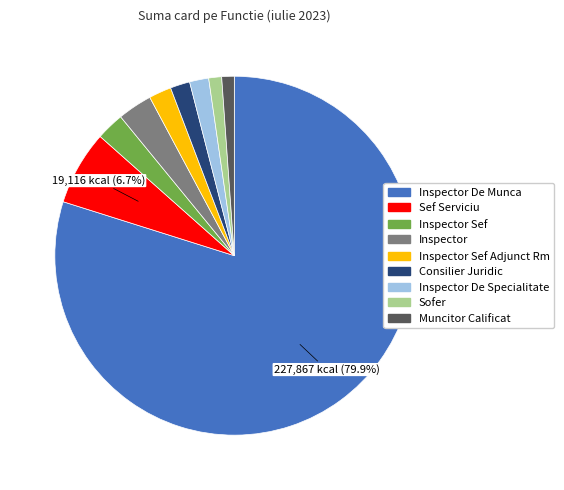

Is there a majority slice in this chart?

Yes